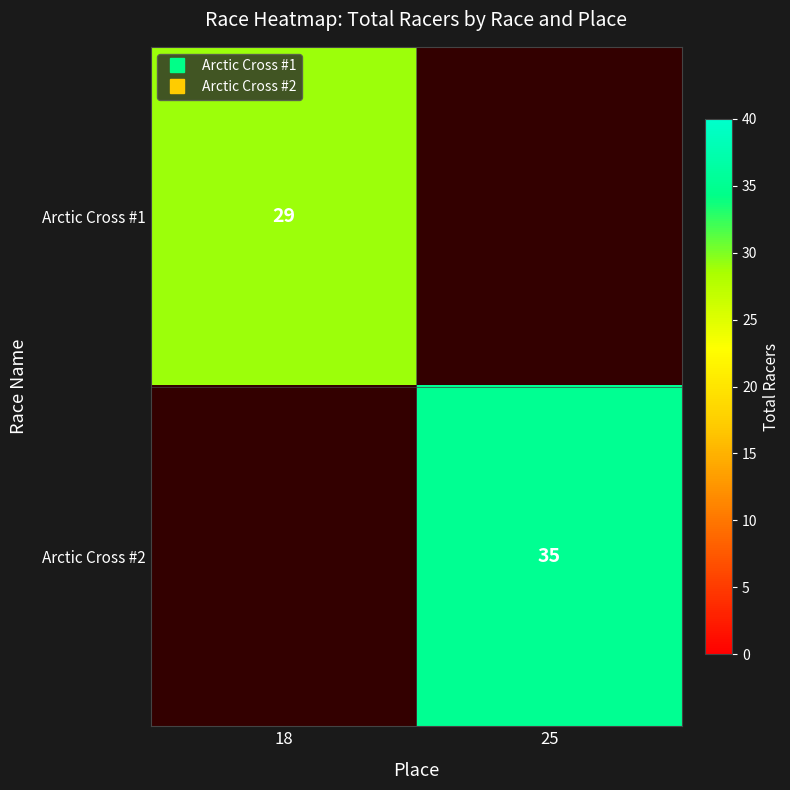

At which category does the chart reach its minimum across all series?

18